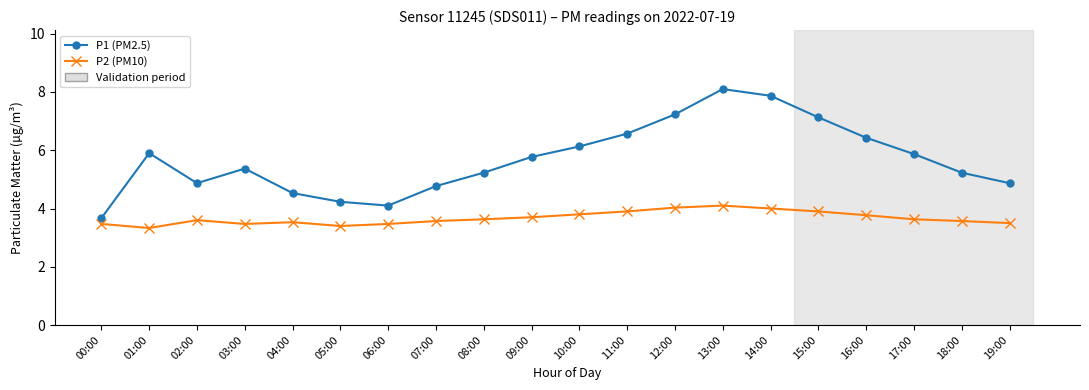

What is the difference between the P2 (PM10) values at 07:00 and 12:00?

0.5